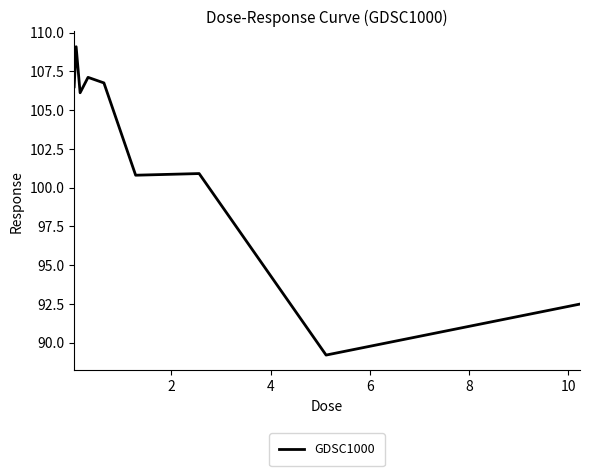

What is the greatest value displayed?

109.1